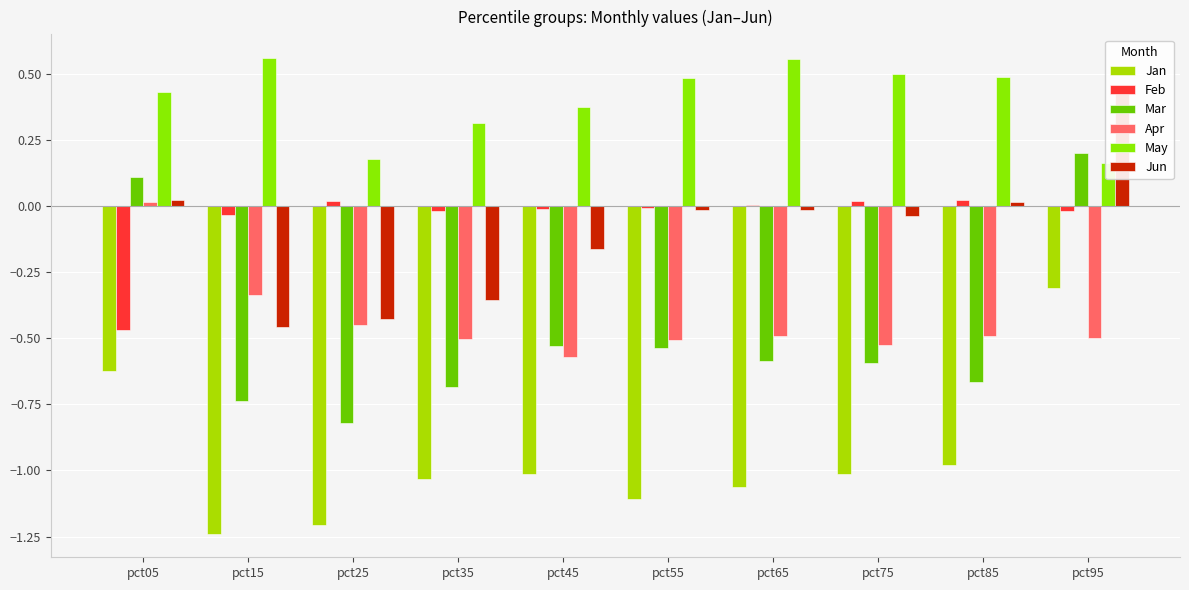

What is the difference between the highest and lowest values at pct15?

1.8